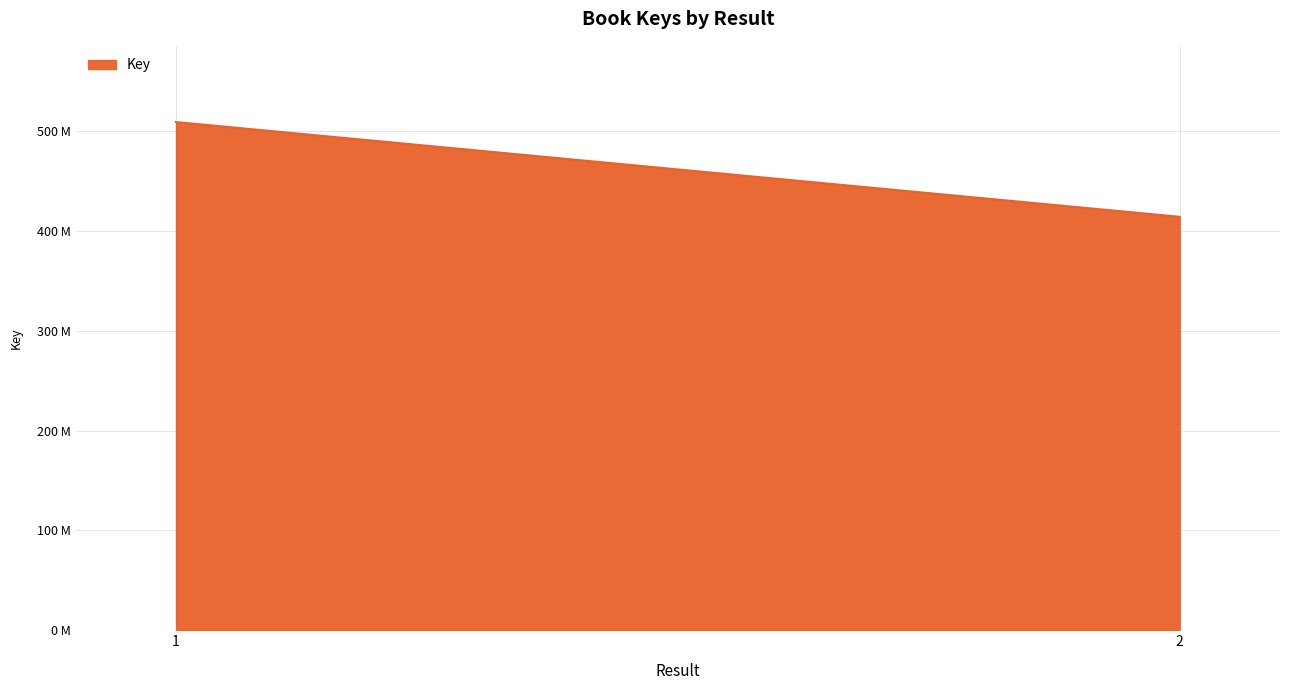

Reading right to left, list all the values displayed in this chart.

414286634	509216417